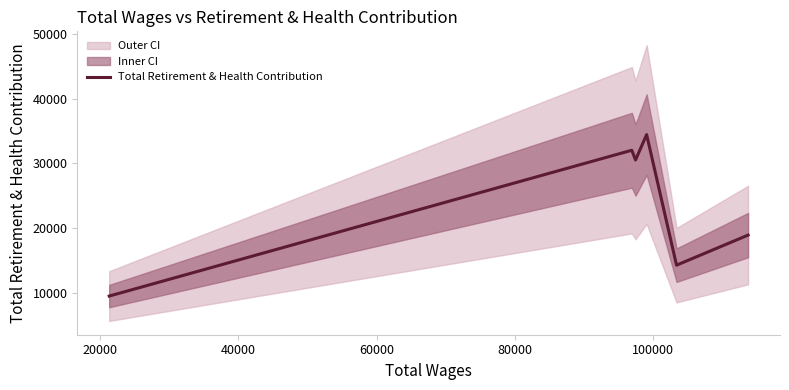

True or false: the data has more than 0 interior local peaks.

True